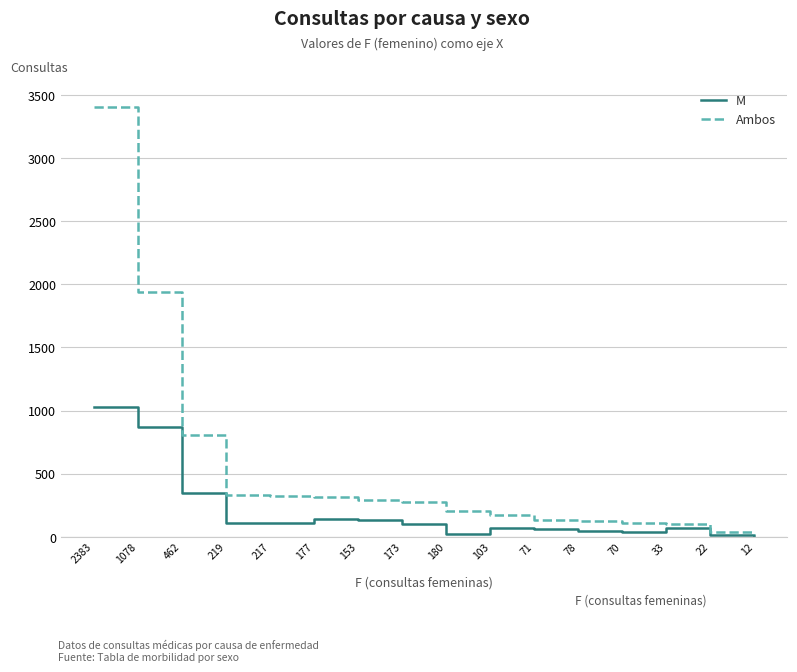

What are all the series names shown in the legend?

M, Ambos